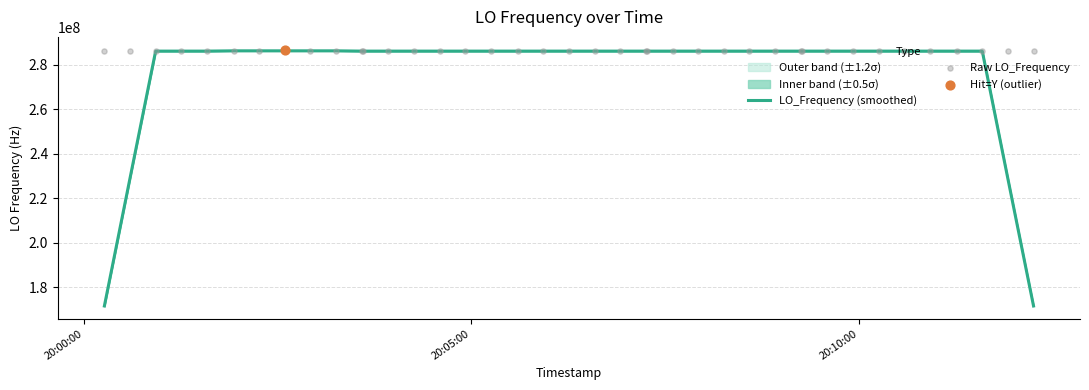

Which series has the largest total across all categories?

Raw LO_Frequency